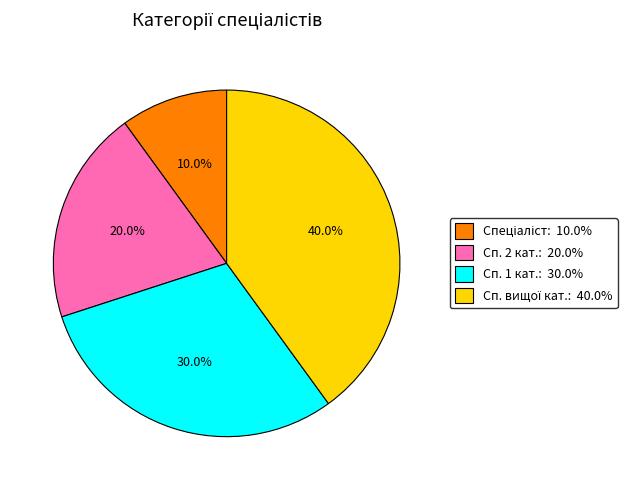

Is there any slice that represents more than half of the pie?

No